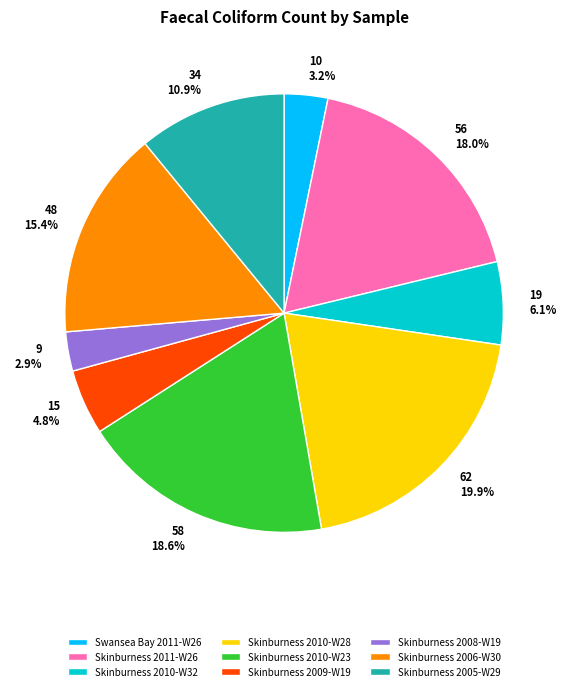

What portion of the pie excludes Skinburness 2010-W28?

80.1%